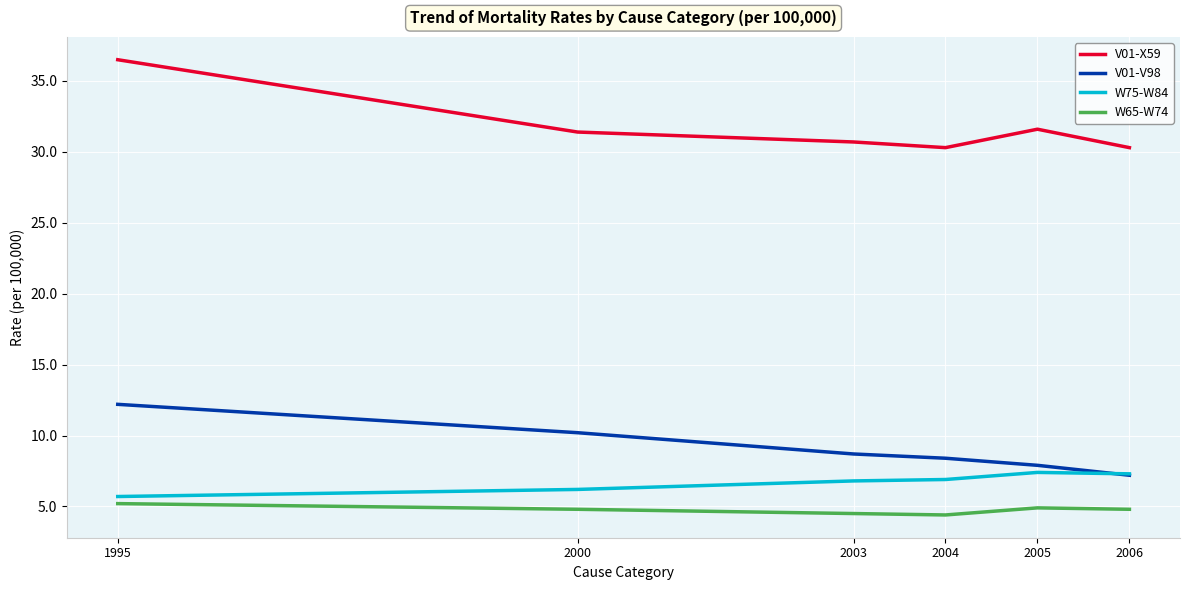

What is the maximum value for V01-V98?

12.2